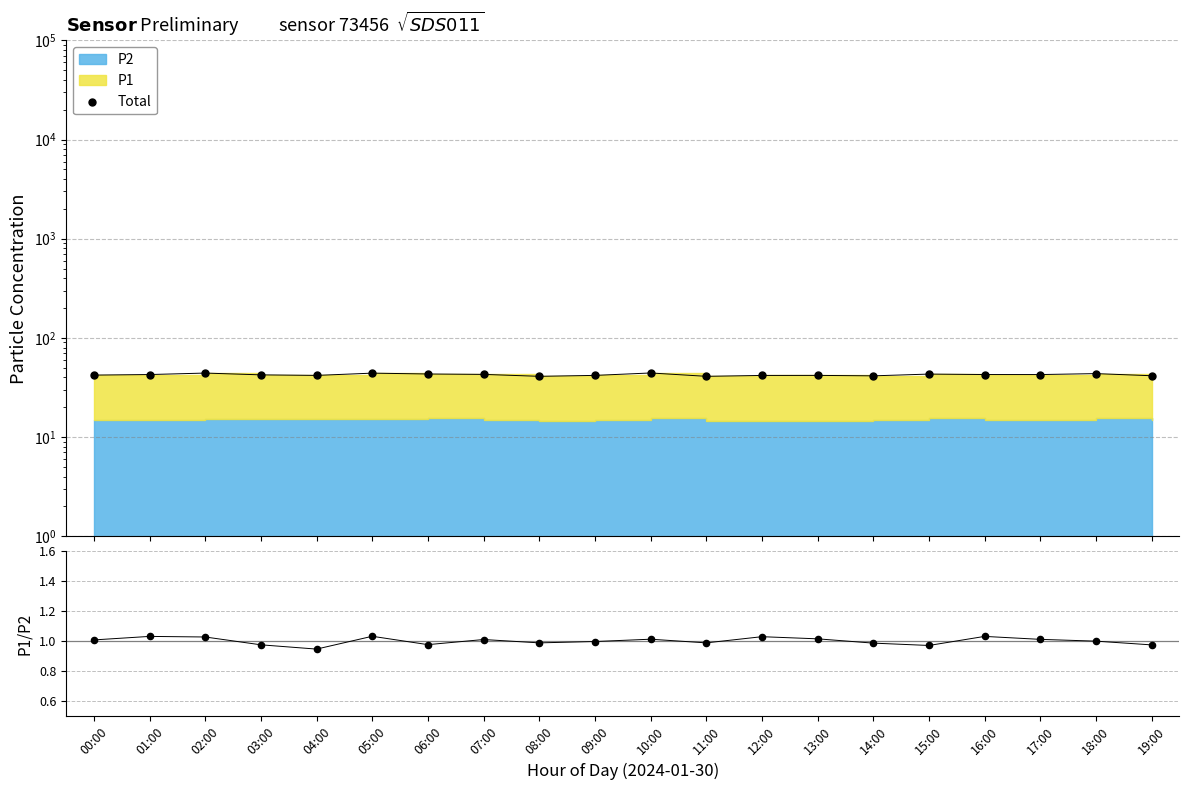

At which category is the sum across all series the highest?

10:00